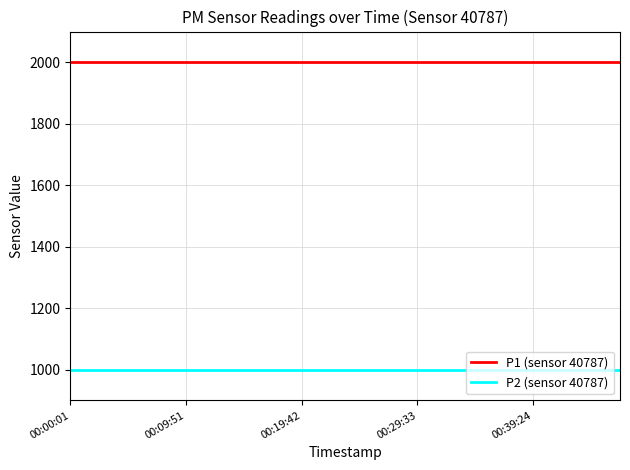

What is the lowest value of the P2 (sensor 40787) series?

999.9